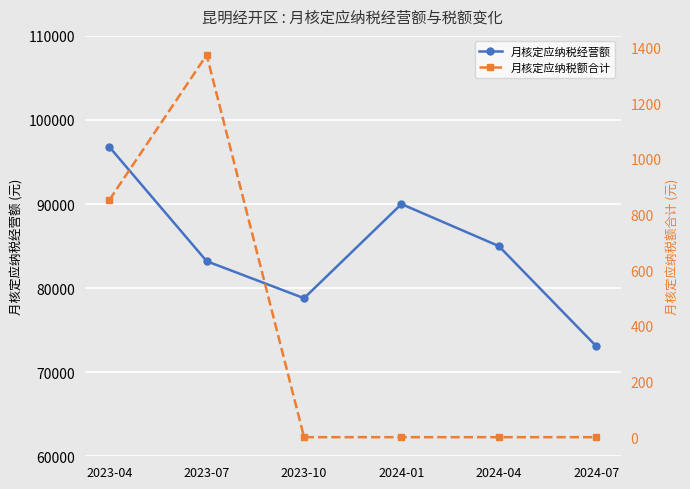

List the labels in order of 月核定应纳税经营额 value, largest first.

2023-04, 2024-01, 2024-04, 2023-07, 2023-10, 2024-07